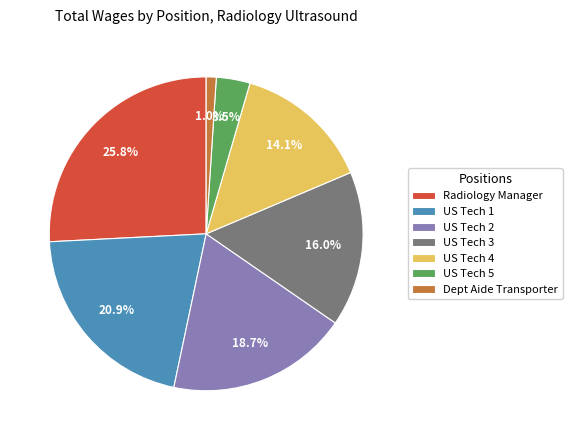

Combined, what portion of the pie is Radiology Manager and US Tech 3?

41.8%